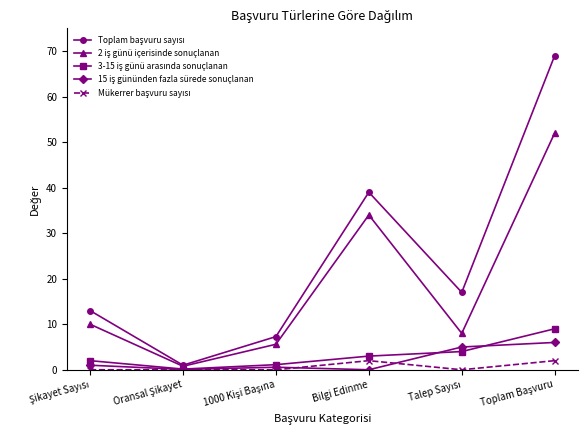

What is the total value across all series at Bilgi Edinme?

78.0